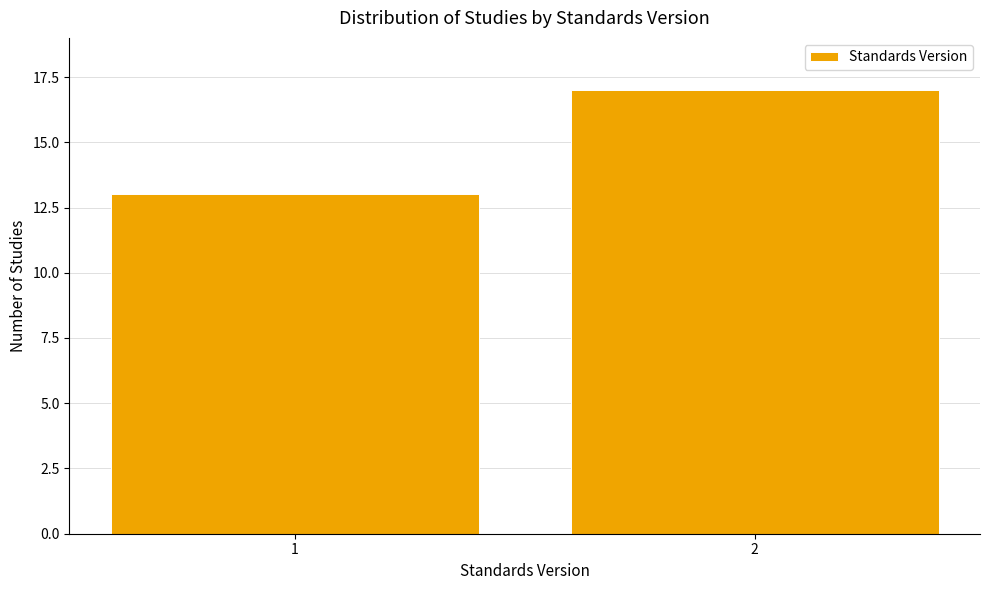

Reading left to right, transcribe all the data shown in this chart.

13	17